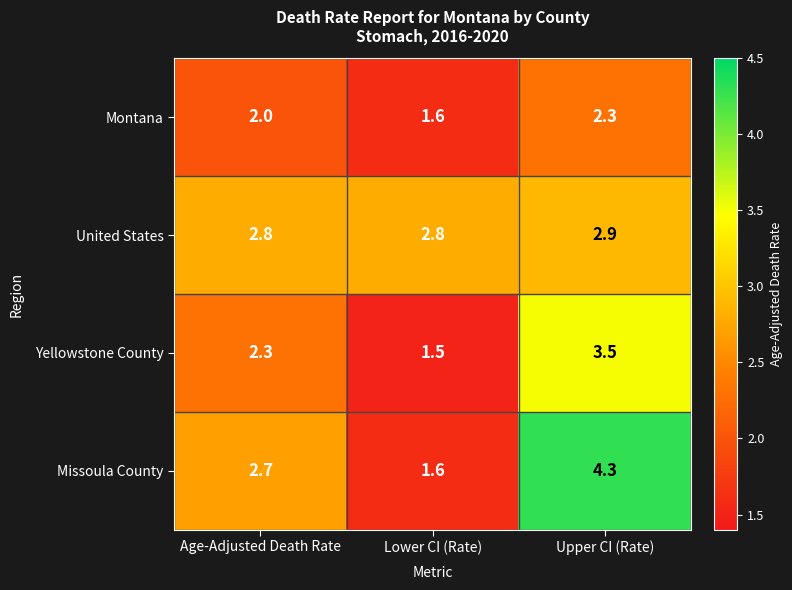

At which label is Missoula County closest to 2?

Lower CI (Rate)